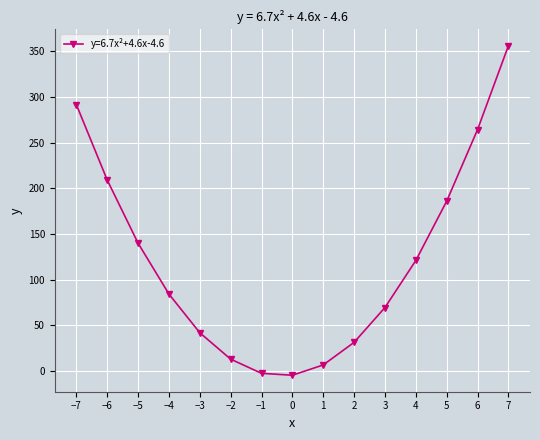

What is the minimum value shown in the chart?

-4.6